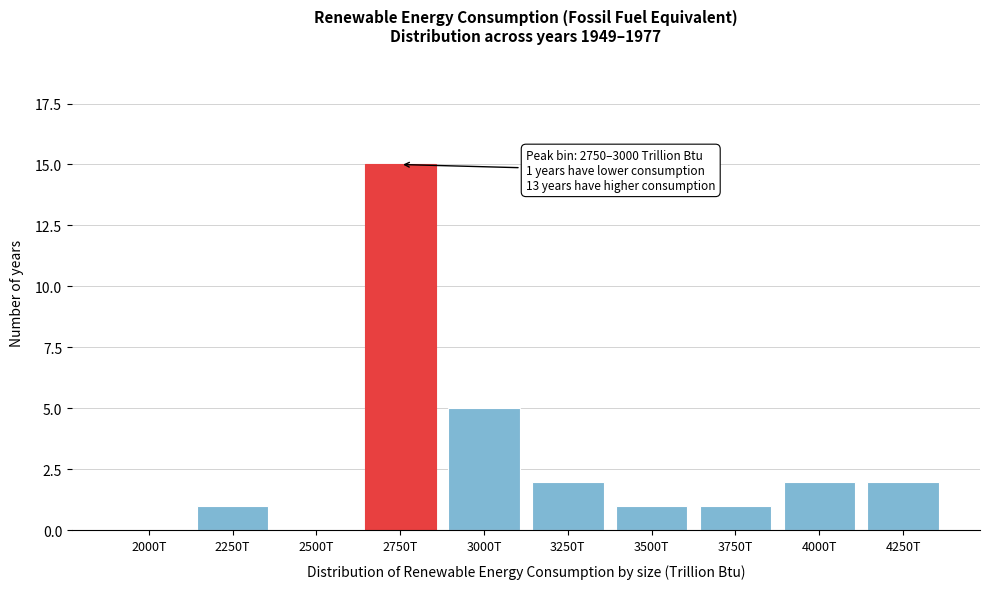

Reading left to right, extract all data points from this chart.

2000T=0	2250T=1	2500T=0	2750T=15	3000T=5	3250T=2	3500T=1	3750T=1	4000T=2	4250T=2